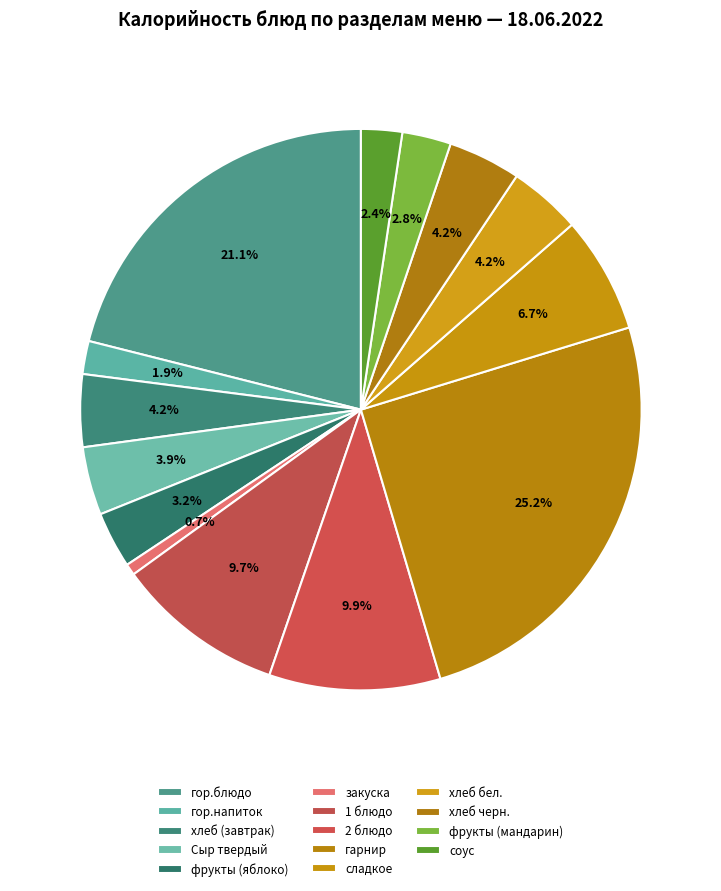

How many slices are in this pie chart?

14